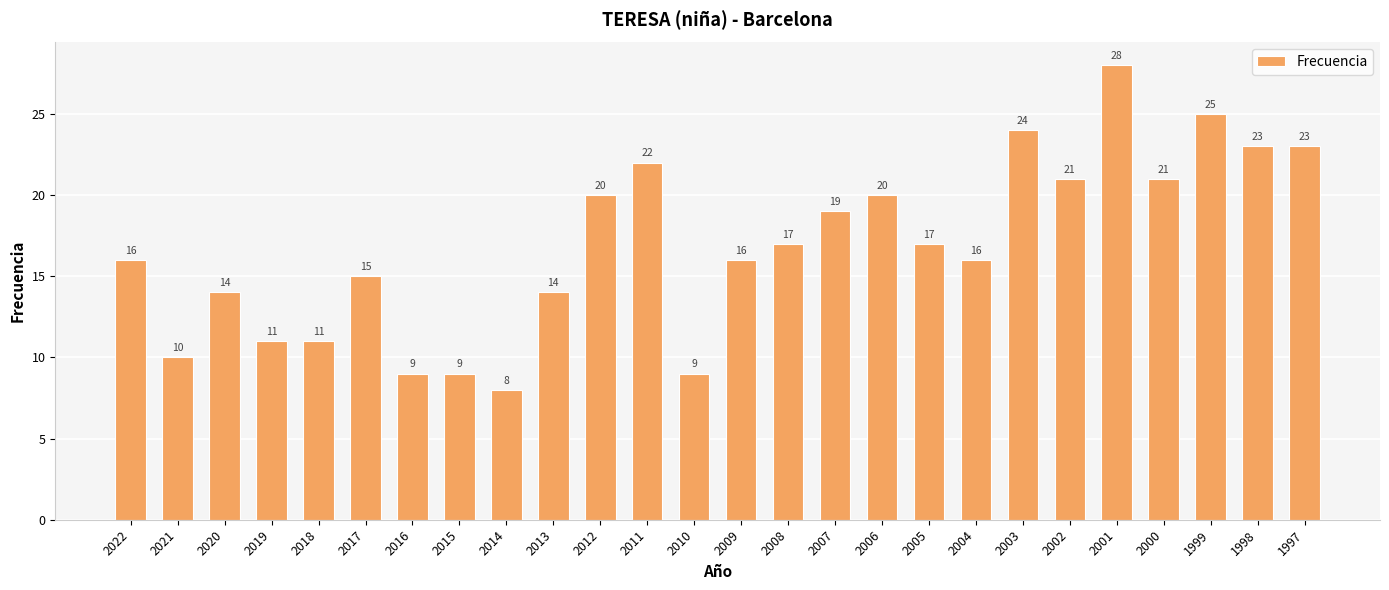

What is the sum of all values?

438